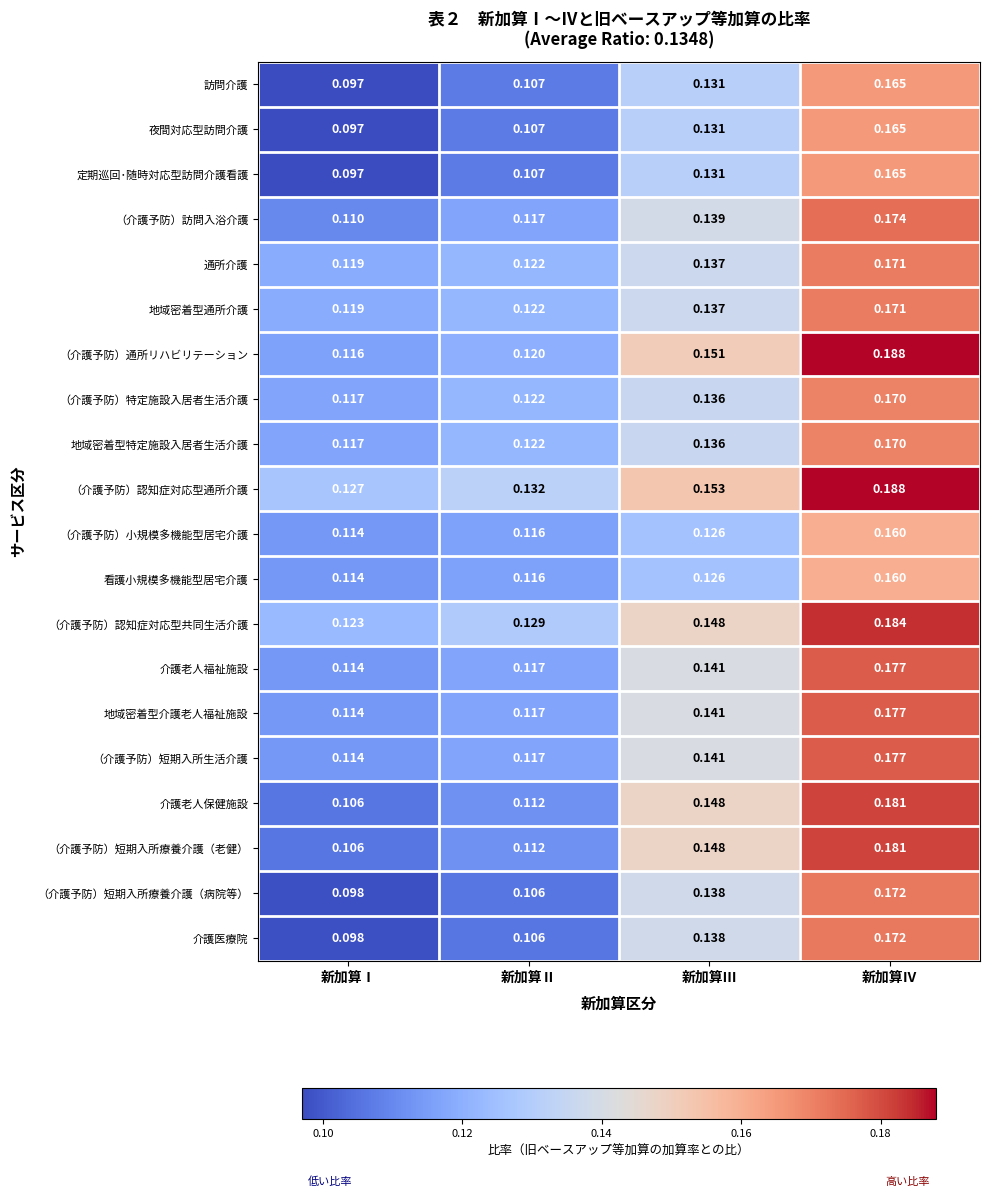

At which label does 介護医療院 reach its minimum?

新加算Ⅰ